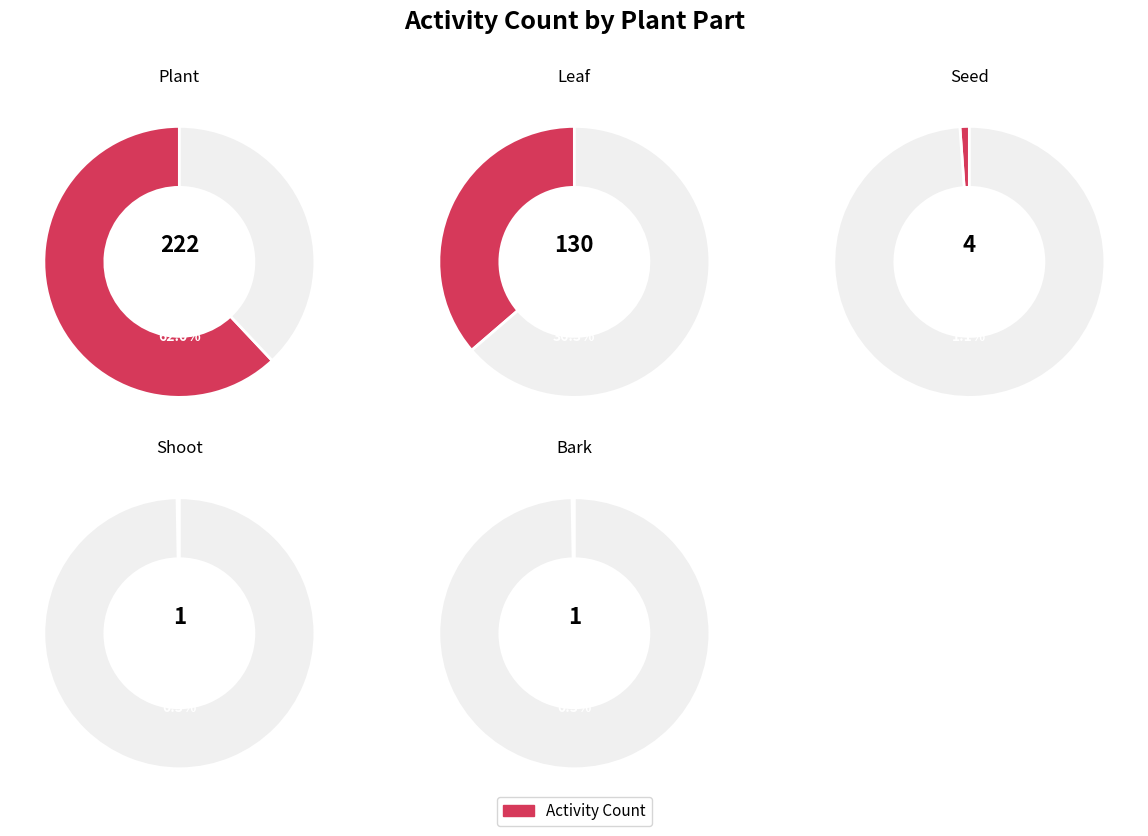

Which category has the biggest portion of the pie?

Plant